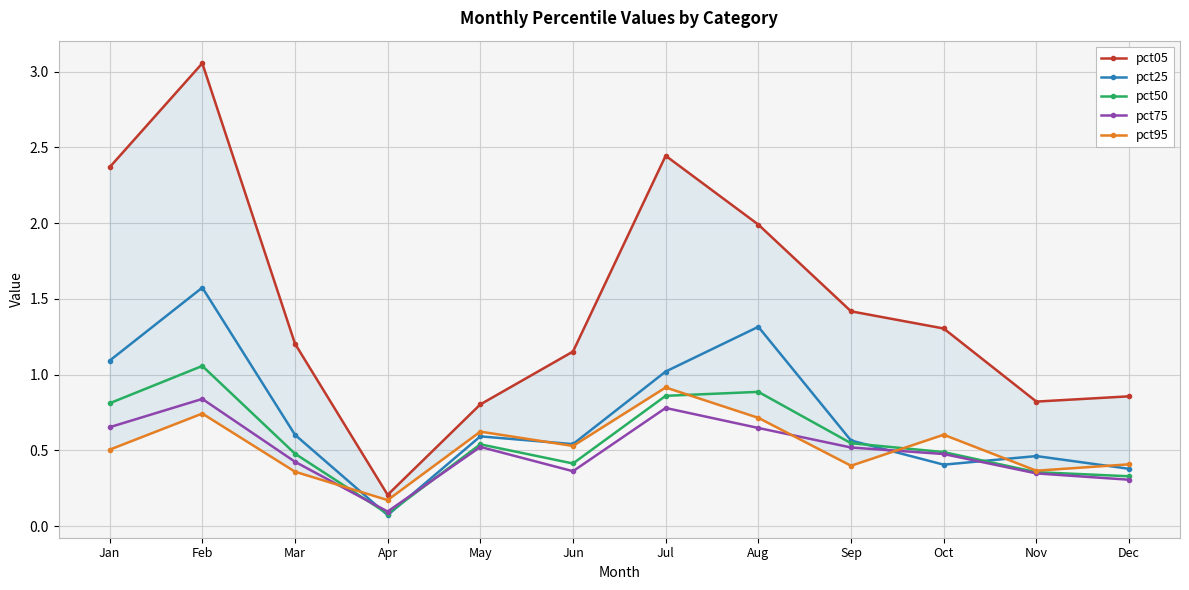

How many lines are shown in the chart?

5